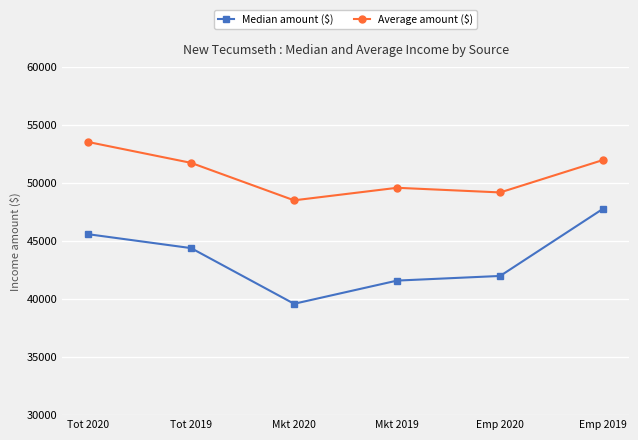

How many interior local valleys does the Median amount ($) series have?

1